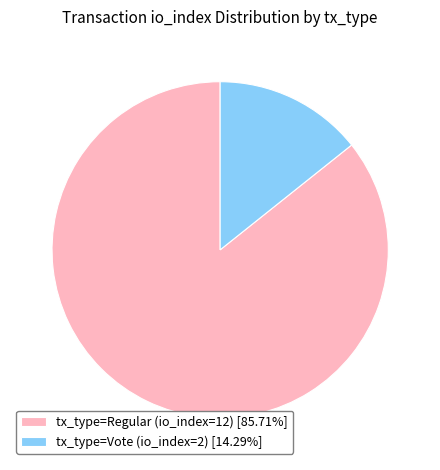

Is the sum of tx_type=Vote (io_index=2) [14.29%] and tx_type=Regular (io_index=12) [85.71%] greater than half?

Yes